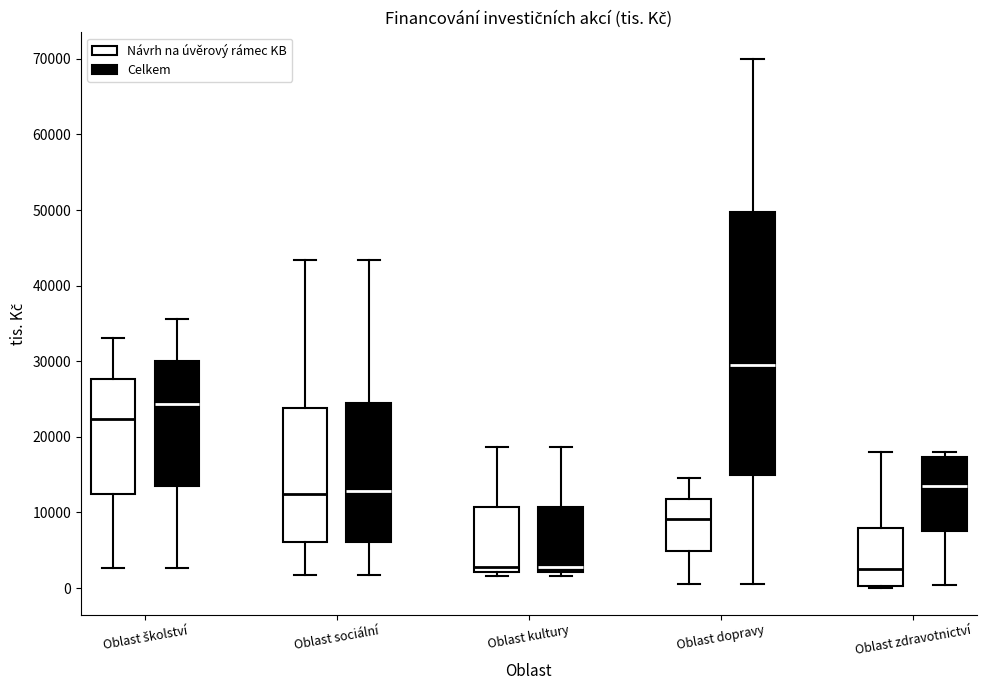

Reading left to right, transcribe this box plot: for each box, give where its median line is, the range the box spans, and where its two whiskers end, as read against the y-axis. The values are not printed on the chart, so give them approximately, as read against the axis.

Oblast školství (Návrh na úvěrový rámec KB): median 22000, box 12000 to 28000, whiskers 3000 to 33000
Oblast školství (Celkem): median 24000, box 14000 to 30000, whiskers 3000 to 36000
Oblast sociální (Návrh na úvěrový rámec KB): median 12000, box 6000 to 24000, whiskers 2000 to 43000
Oblast sociální (Celkem): median 13000, box 6000 to 24000, whiskers 2000 to 43000
Oblast kultury (Návrh na úvěrový rámec KB): median 3000, box 2000 to 11000, whiskers 2000 (just below the box's lower edge) to 19000
Oblast kultury (Celkem): median 3000, box 2000 to 11000, whiskers 2000 (just below the box's lower edge) to 19000
Oblast dopravy (Návrh na úvěrový rámec KB): median 9000, box 5000 to 12000, whiskers 1000 to 15000
Oblast dopravy (Celkem): median 30000, box 15000 to 50000, whiskers 1000 to 70000
Oblast zdravotnictví (Návrh na úvěrový rámec KB): median 2000, box 0 to 8000, whiskers 0 to 18000
Oblast zdravotnictví (Celkem): median 13000, box 8000 to 17000, whiskers 0 to 18000